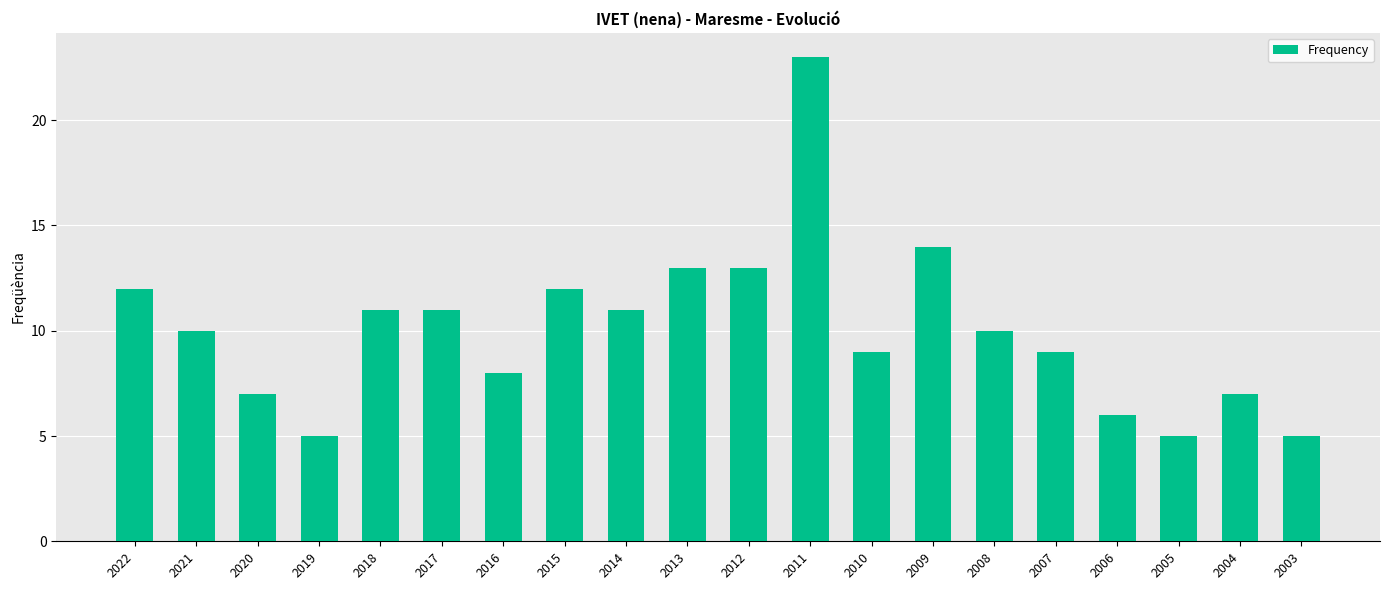

What is the change in value from 2013 to 2003?

-8